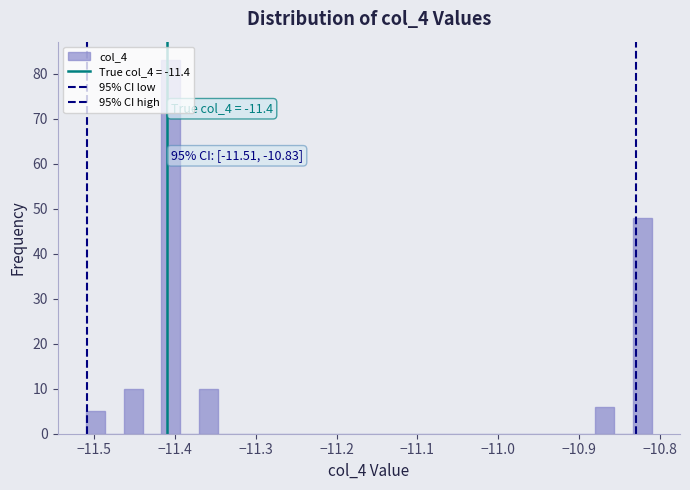

Read against the x-axis, roughly where is the centre of the tallest bar?

-11.40